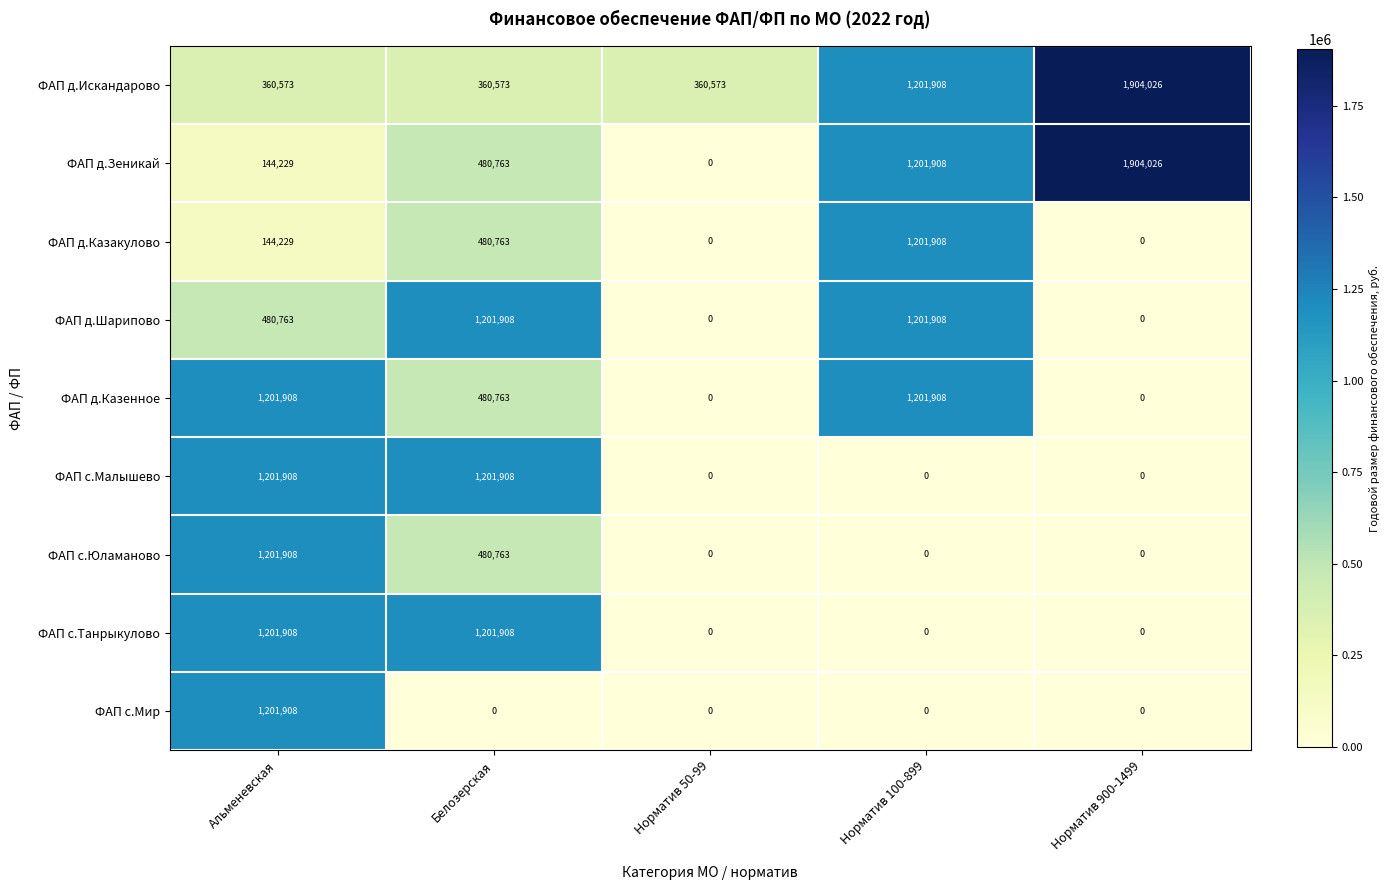

What is the difference between the highest and lowest values at Норматив 900-1499?

1904026